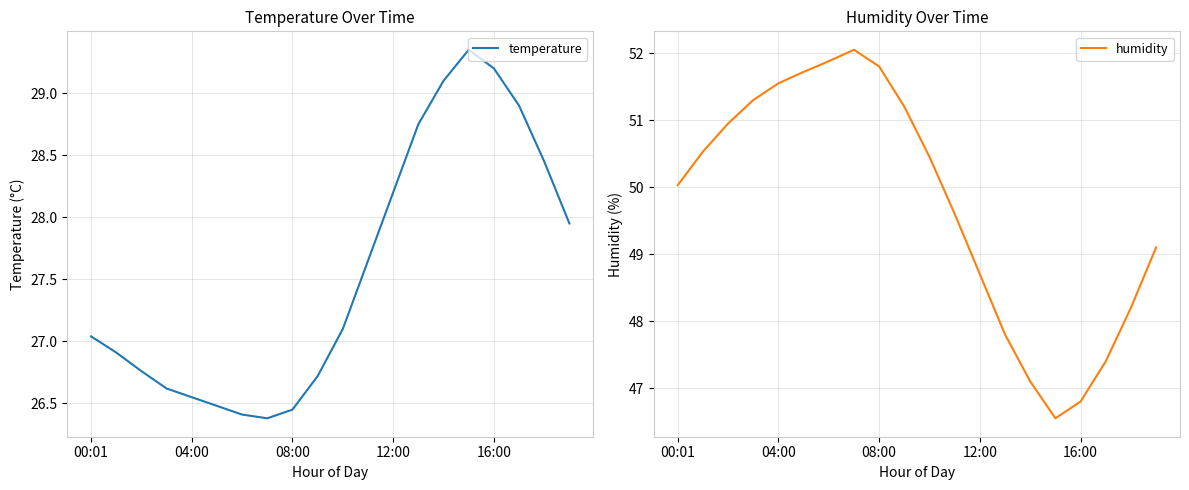

What value does the humidity series have at 7?

52.0